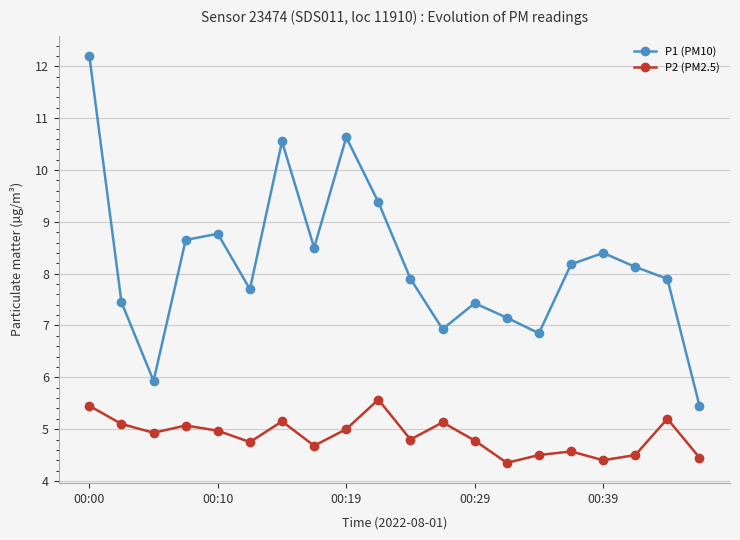

What is the difference between the second highest and minimum values in the P2 (PM2.5) series?

1.1